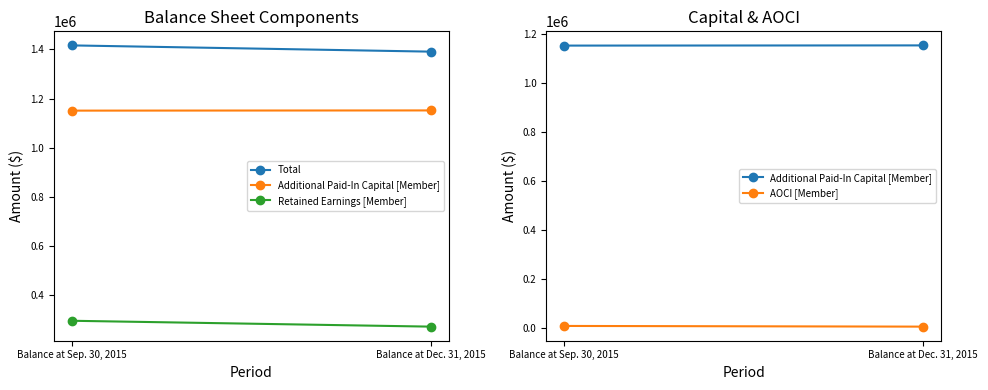

Reading left to right, what are all the values shown in this chart?

Total: 1416226	1390833
Additional Paid-In Capital [Member]: 1151041	1151867
Retained Earnings [Member]: 296739	272906
AOCI [Member]: 8374	5576